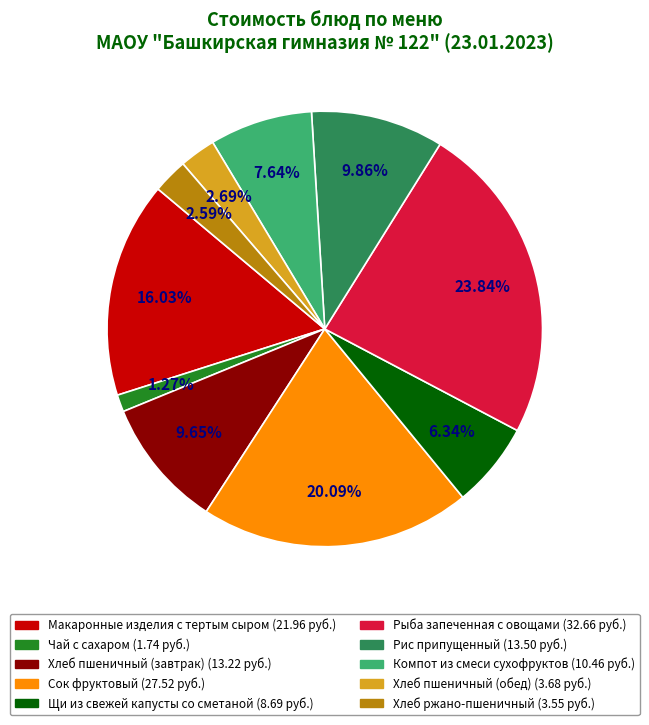

Count the number of slices in the pie.

10